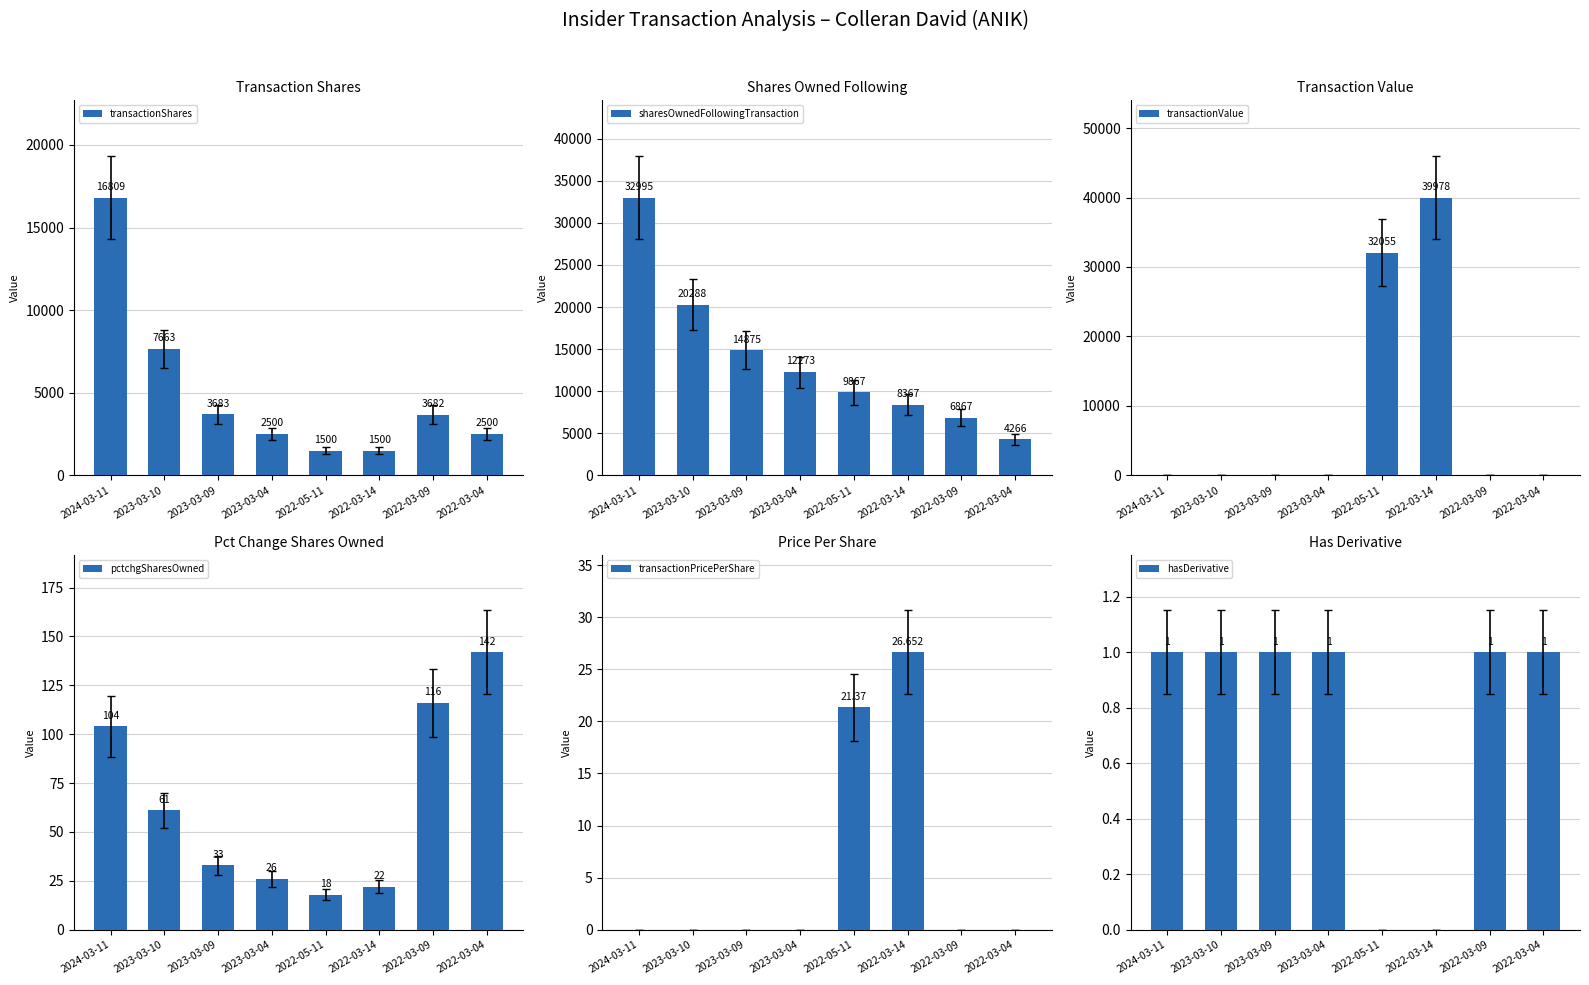

Where is transactionPricePerShare nearest to the value 13?

2022-05-11